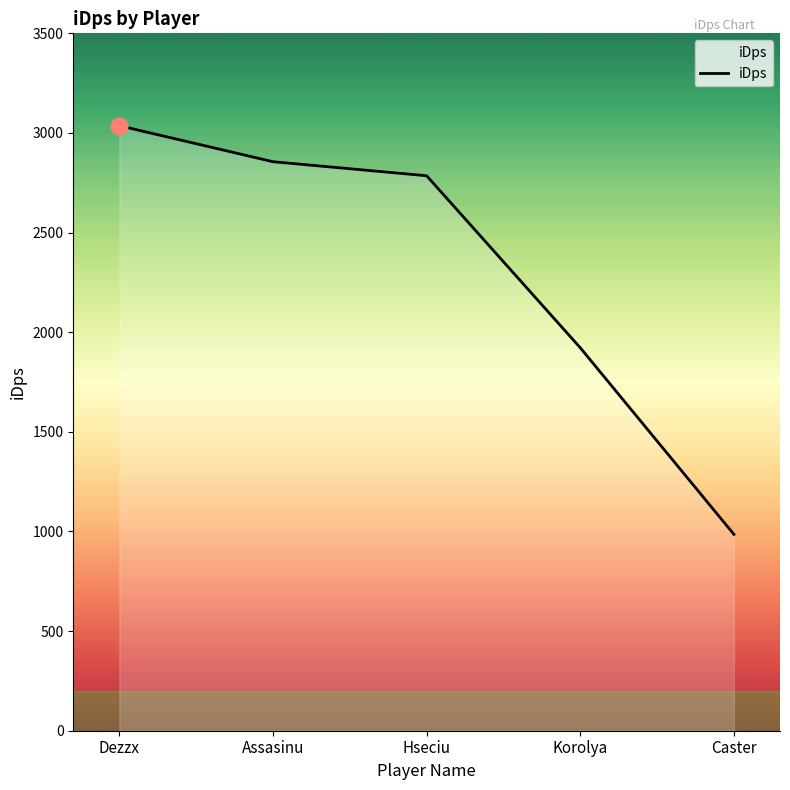

Reading left to right, list all the values displayed in this chart.

Dezzx=3036.4	Assasinu=2855.7	Hseciu=2785.2	Korolya=1922.0	Caster=985.6